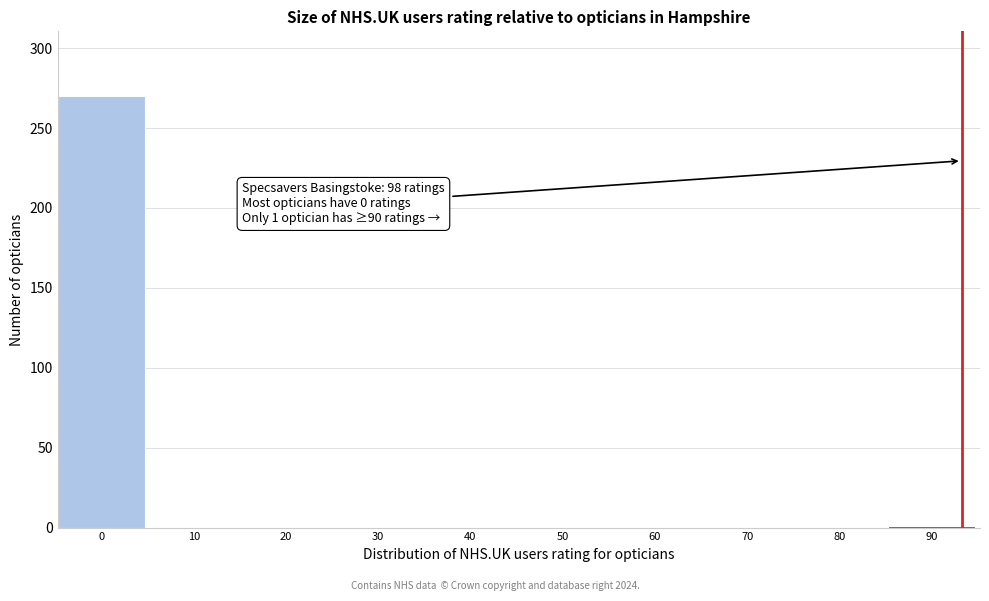

What is the sum of all values?

271